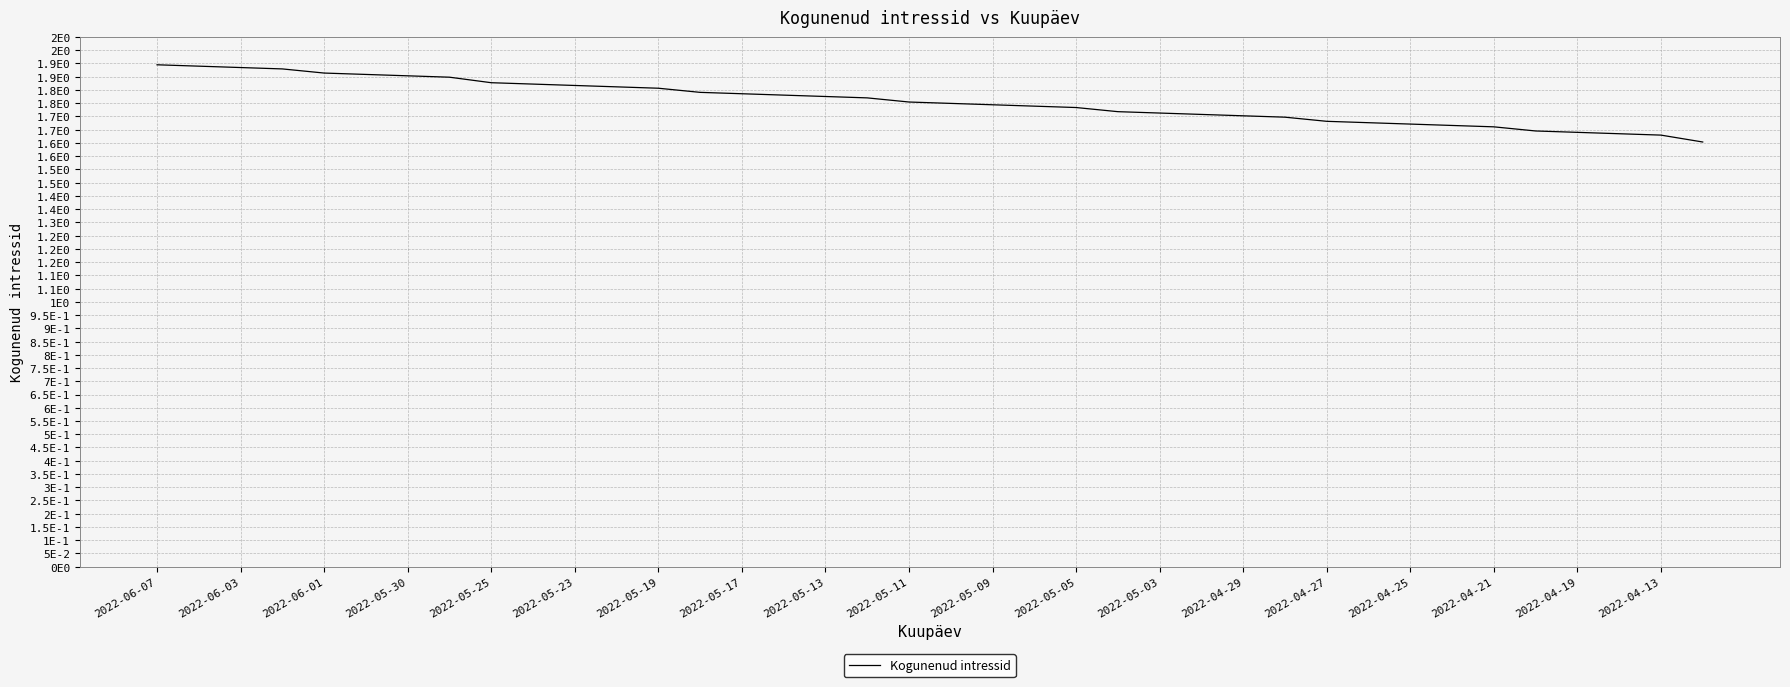

Does the chart display data point markers on the line(s)?

No